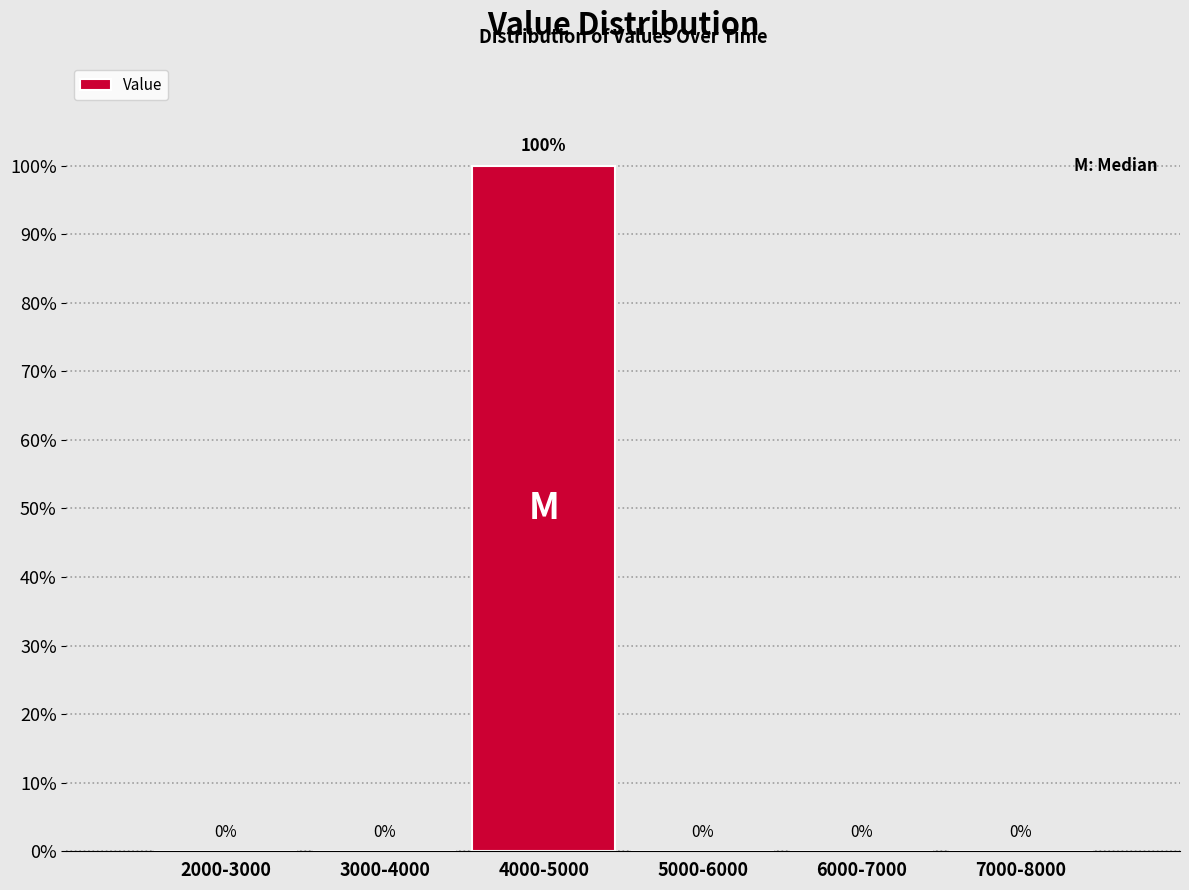

Reading left to right, transcribe all the data shown in this chart.

2000-3000=0	3000-4000=0	4000-5000=100	5000-6000=0	6000-7000=0	7000-8000=0